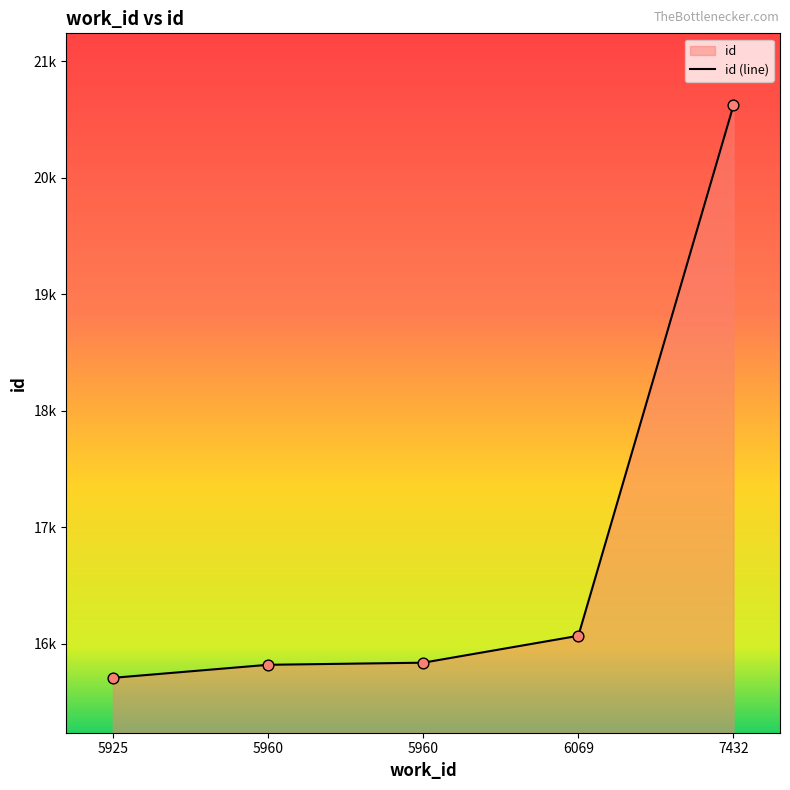

Approximately how many times larger is the value at 5925 compared to 6069?

1.0